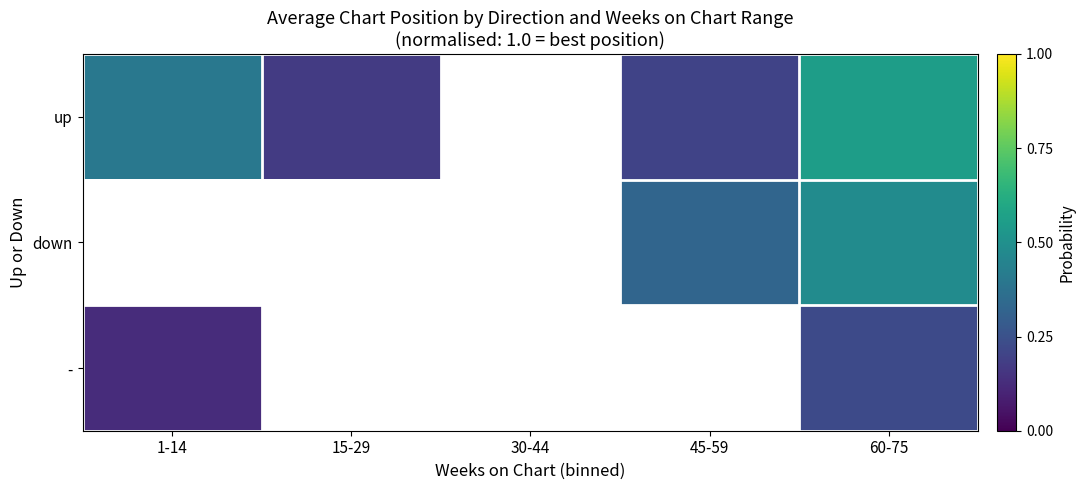

Which has a higher value, 60-75 or 1-14?

60-75